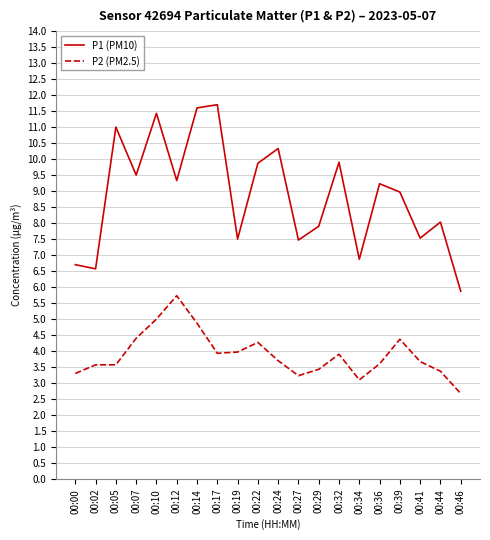

Which series has the largest total across all categories?

P1 (PM10)